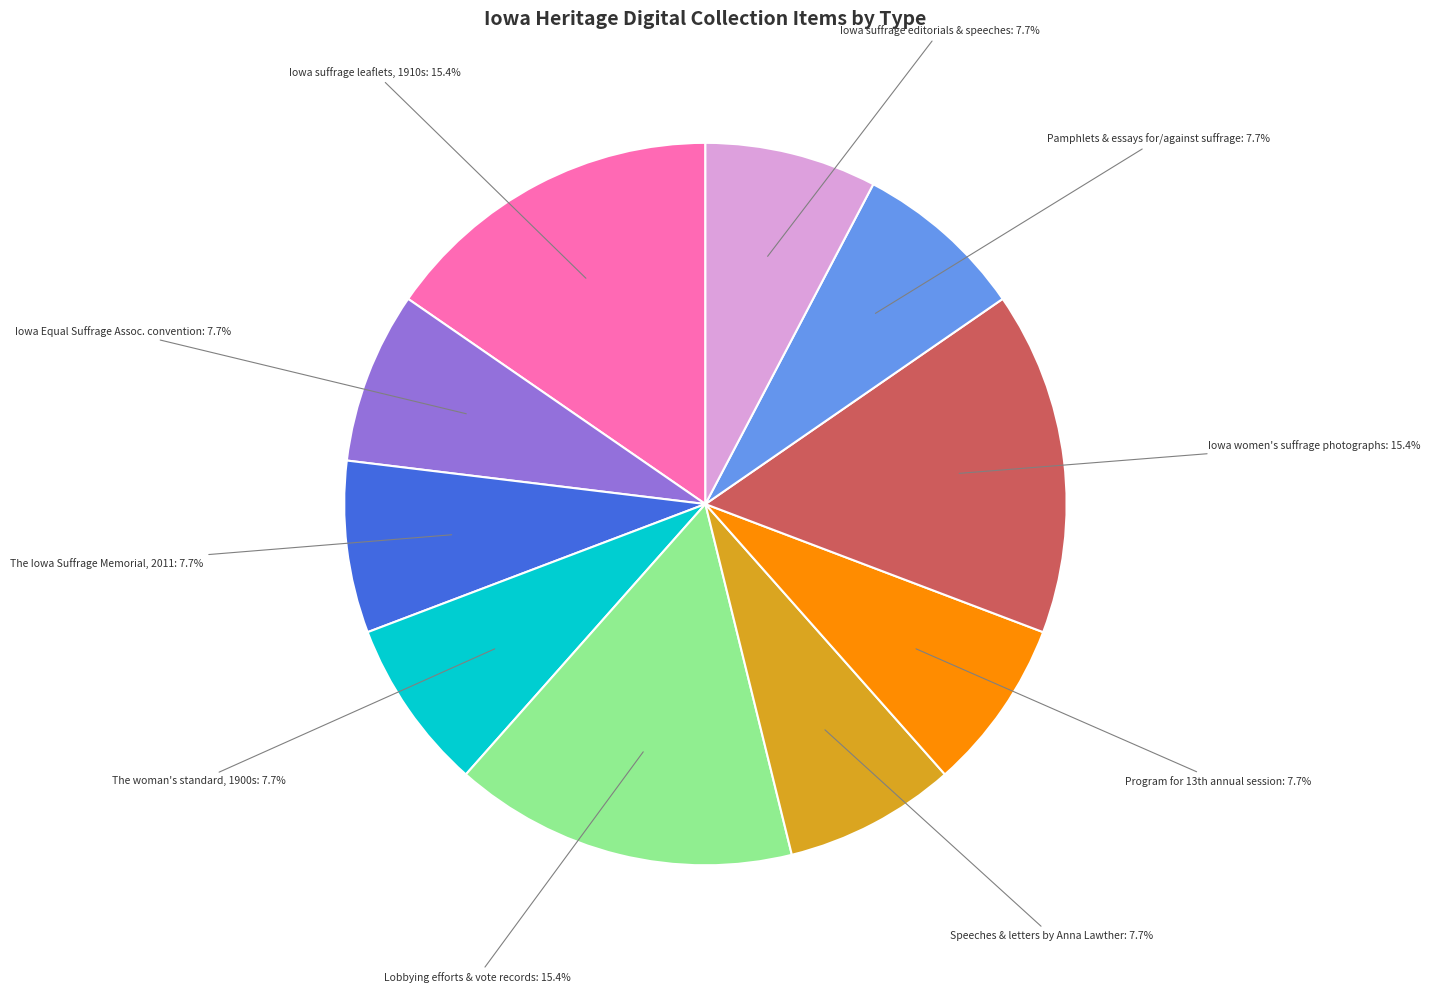

Do Iowa women's suffrage photographs and The woman's standard, 1900s together represent more than half of the pie?

No